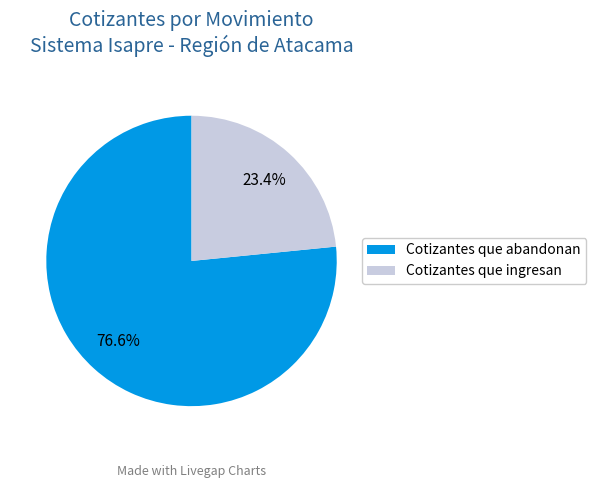

To the nearest percent, what portion does Cotizantes que abandonan represent?

77%